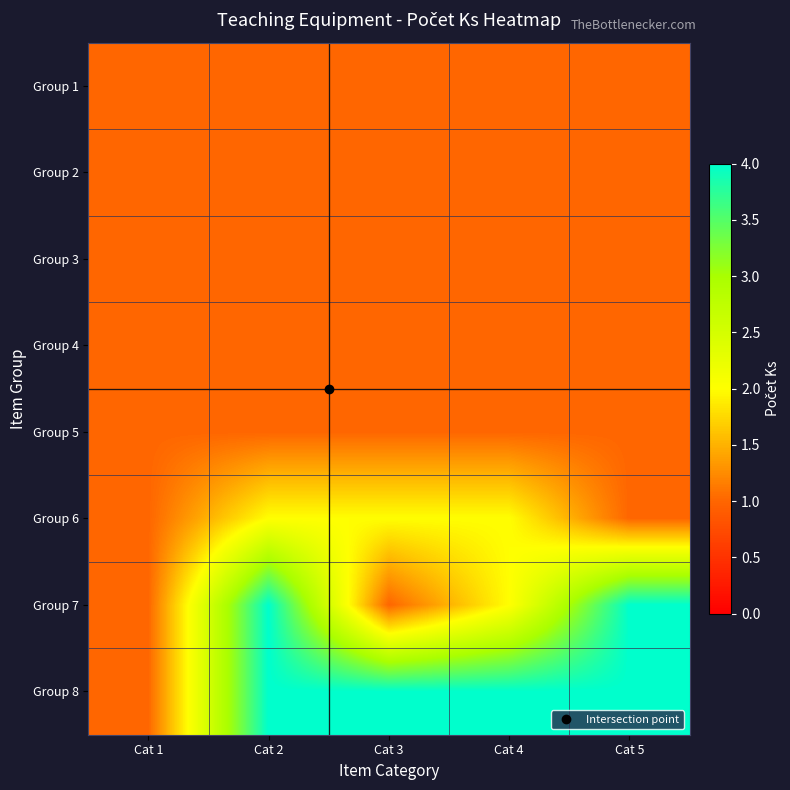

Reading left to right, list all the values displayed in this chart.

Group 1: Cat 1=1	Cat 2=1	Cat 3=1	Cat 4=1	Cat 5=1
Group 2: Cat 1=1	Cat 2=1	Cat 3=1	Cat 4=1	Cat 5=1
Group 3: Cat 1=1	Cat 2=1	Cat 3=1	Cat 4=1	Cat 5=1
Group 4: Cat 1=1	Cat 2=1	Cat 3=1	Cat 4=1	Cat 5=1
Group 5: Cat 1=1	Cat 2=1	Cat 3=1	Cat 4=1	Cat 5=1
Group 6: Cat 1=1	Cat 2=2	Cat 3=2	Cat 4=2	Cat 5=1
Group 7: Cat 1=1	Cat 2=4	Cat 3=1	Cat 4=2	Cat 5=4
Group 8: Cat 1=1	Cat 2=4	Cat 3=4	Cat 4=4	Cat 5=4